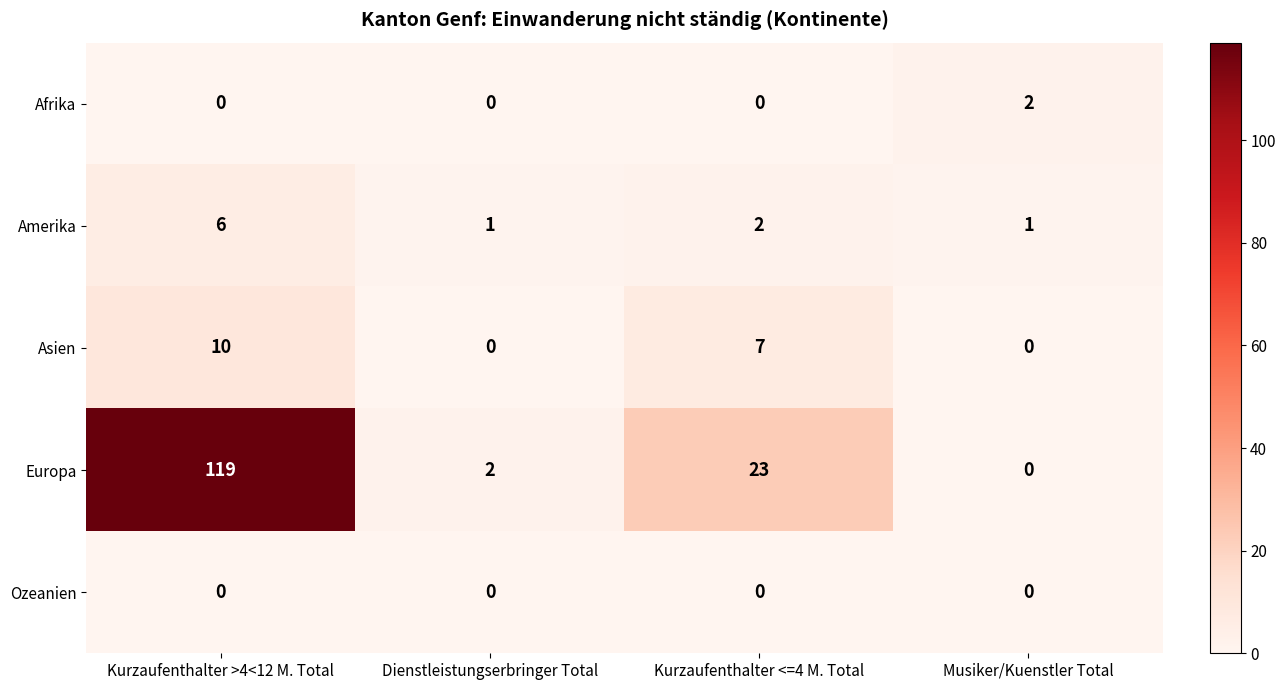

List the series in order of their peak value, highest first.

Europa, Asien, Amerika, Afrika, Ozeanien